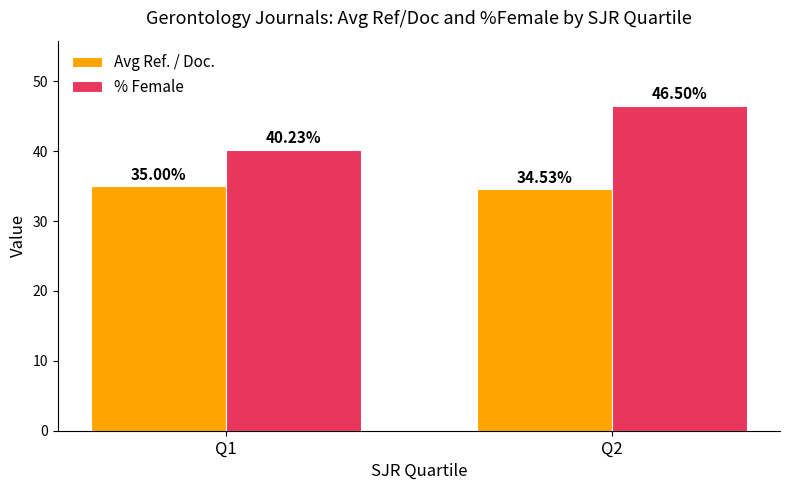

Reading left to right, list all the values displayed in this chart.

Avg Ref. / Doc.: Q1=35.0	Q2=34.5
% Female: Q1=40.2	Q2=46.5